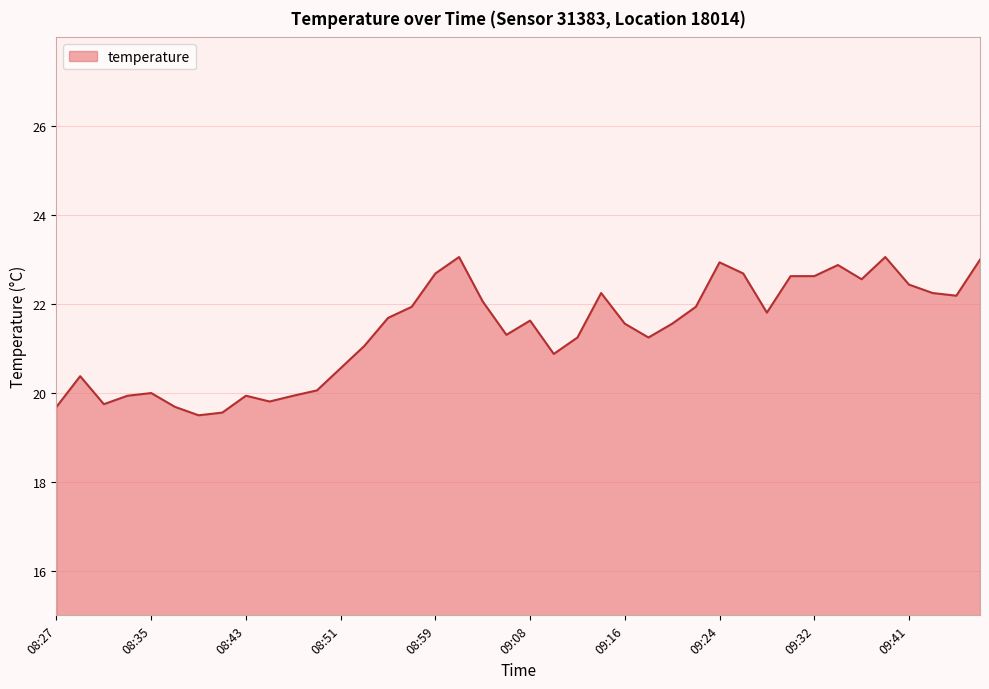

What is the difference between the maximum and minimum values?

3.6